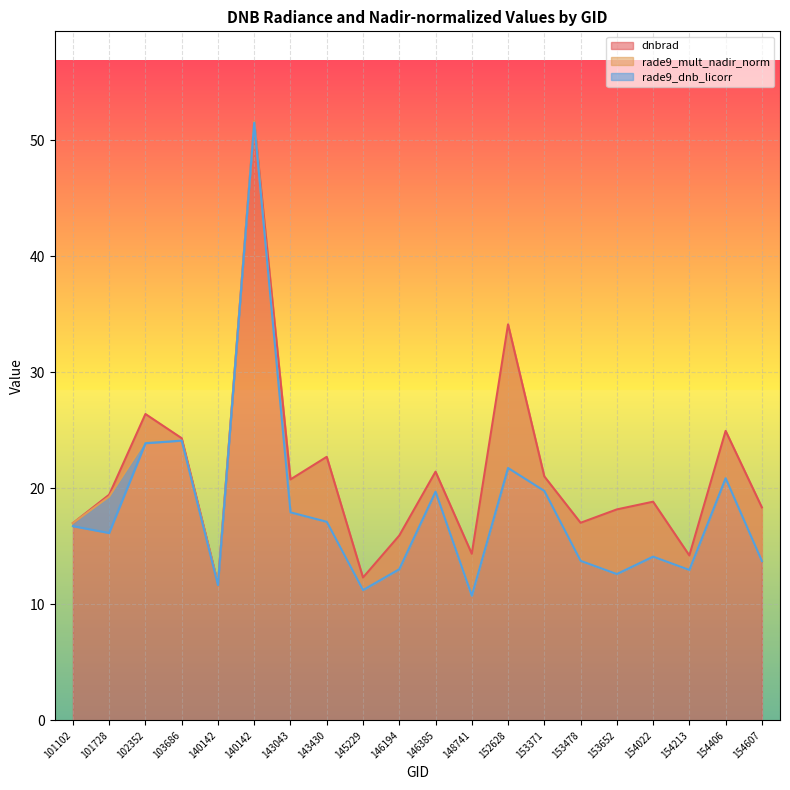

What is the average value of the dnbrad series?

21.2